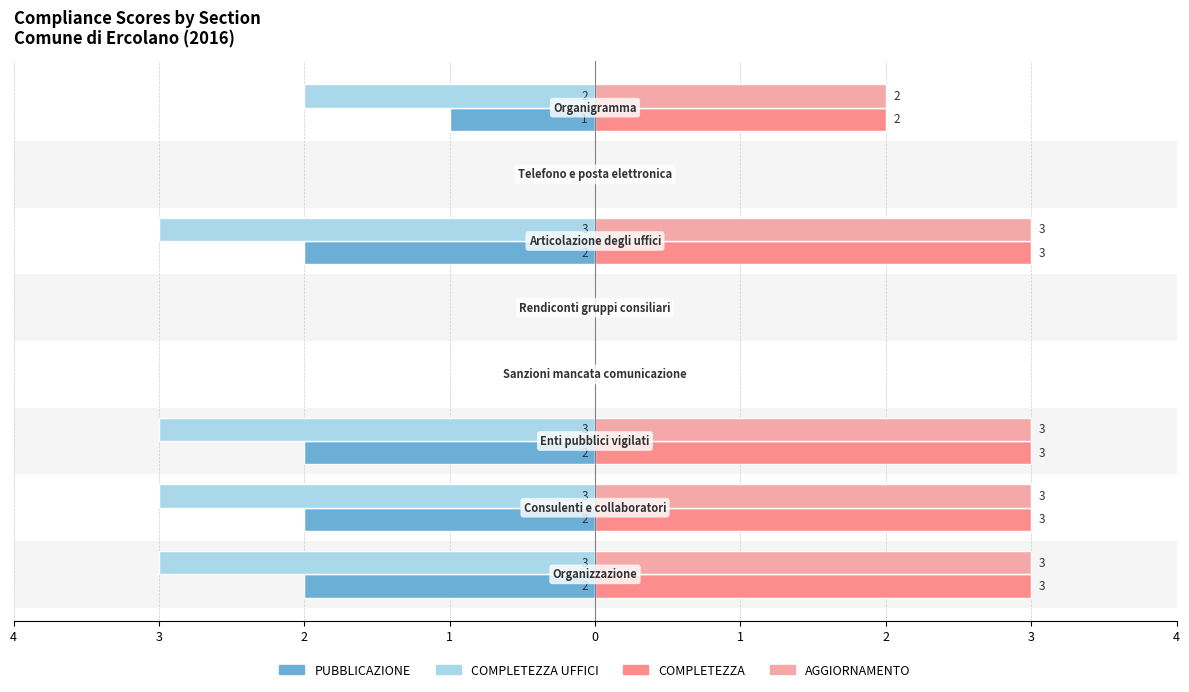

Which series changed the most between 4 and 1?

COMPLETEZZA UFFICI